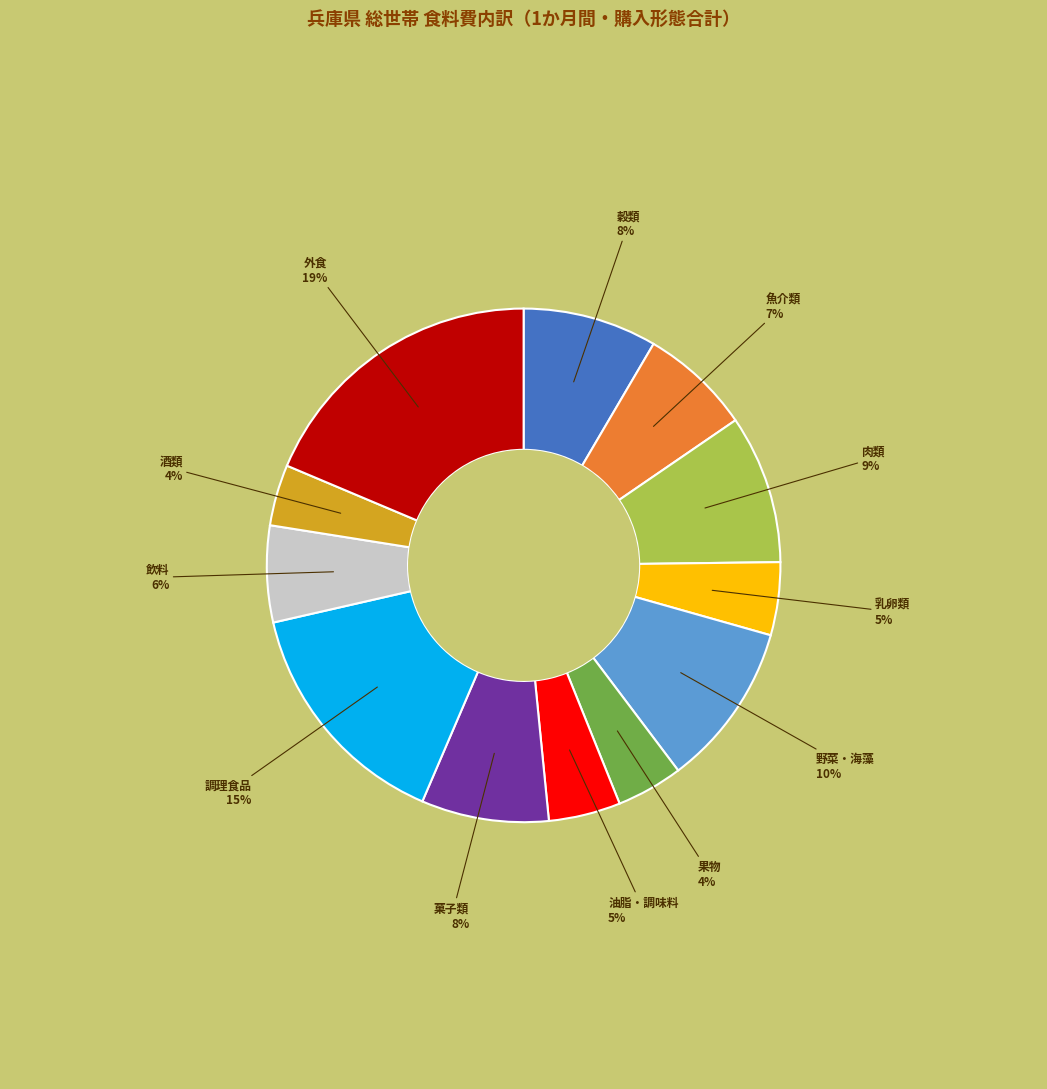

Does any single category account for the majority?

No